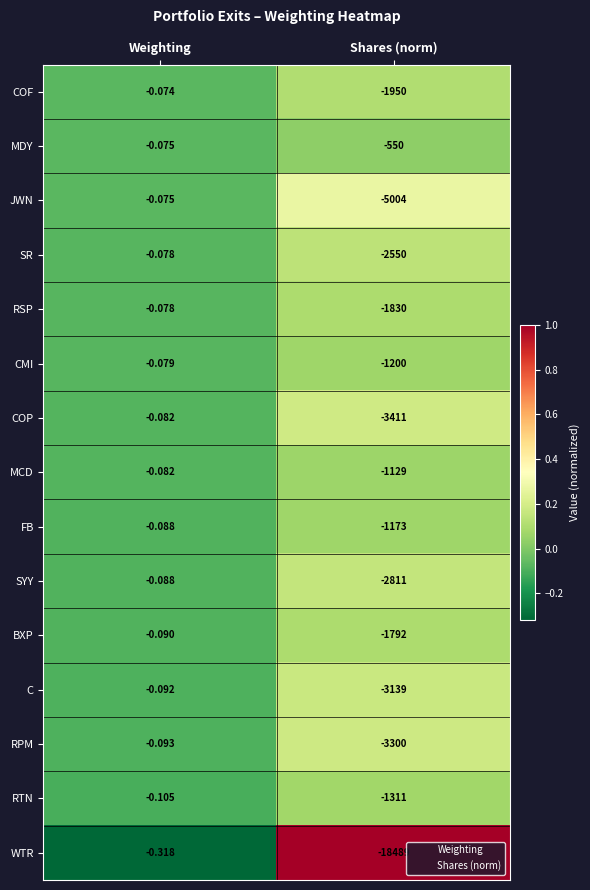

What is the smallest value displayed?

-18489.0